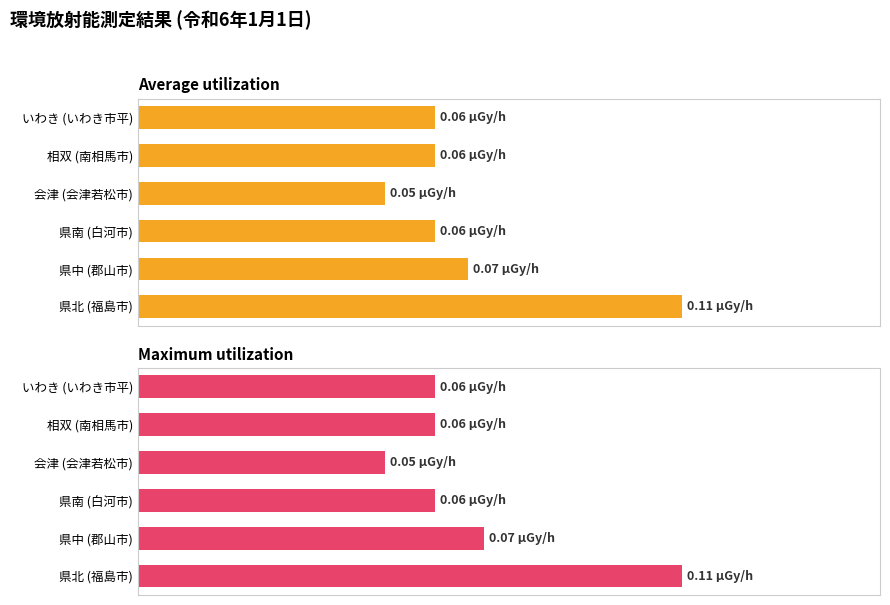

The value of Average utilization at 会津 (会津若松市) is 0.0. True or false?

False